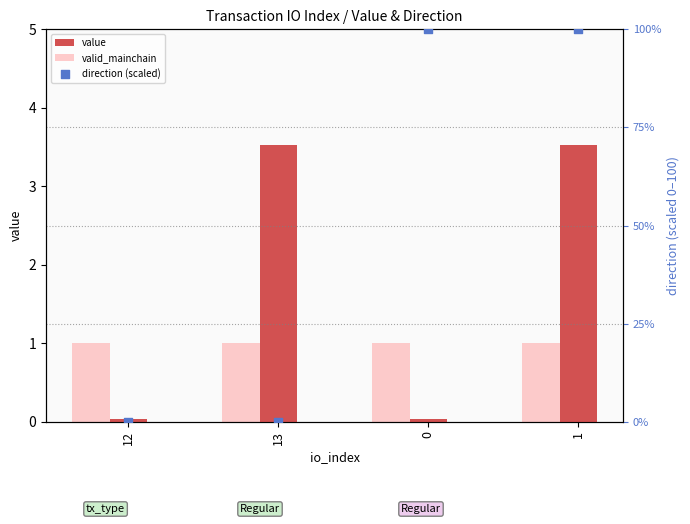

Which series has the widest spread of Y values?

direction (scaled)